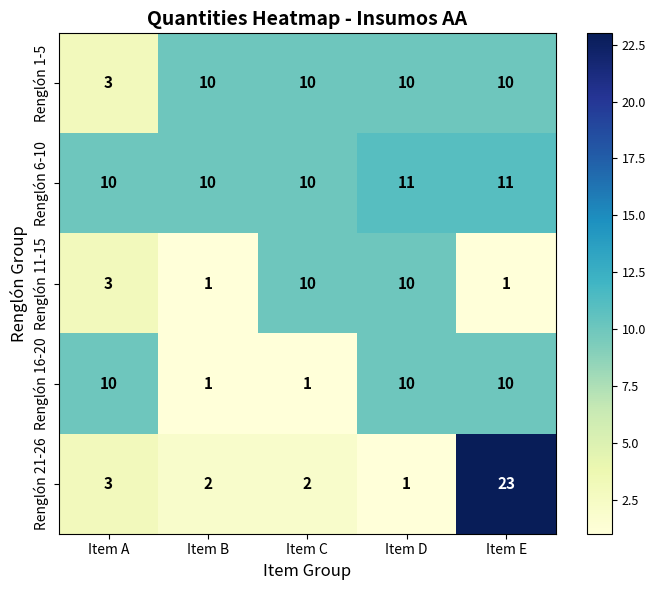

The Renglón 11-15 series shows 2 at Item B. True or false?

False